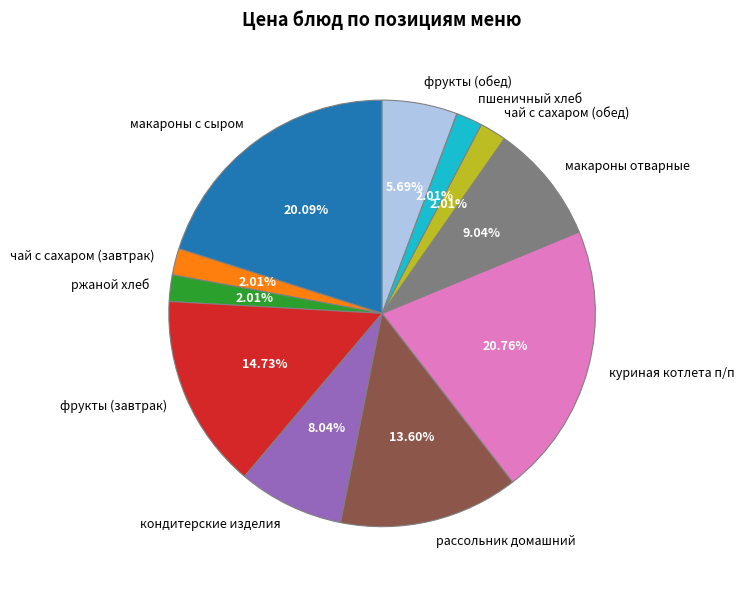

Is it true that кондитерские изделия is 1% of the pie?

False